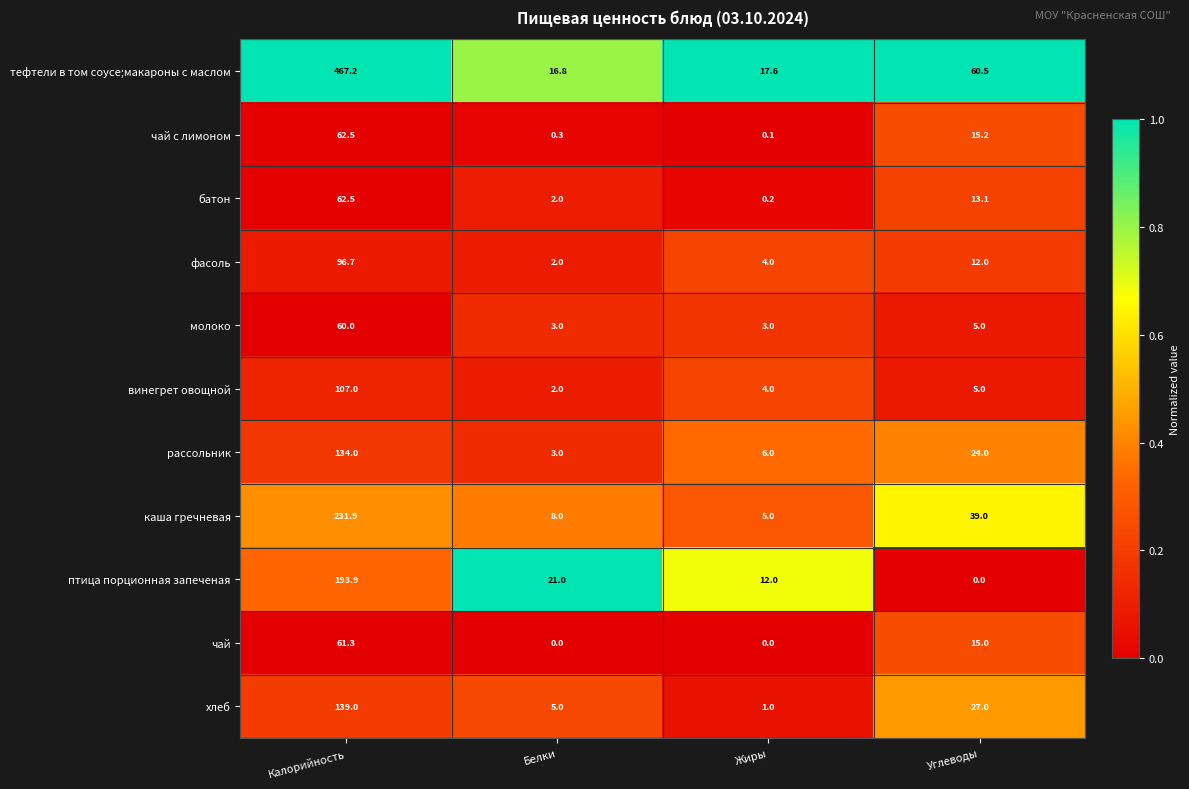

What is the sum of all тефтели в том соусе;макароны с маслом values?

562.1